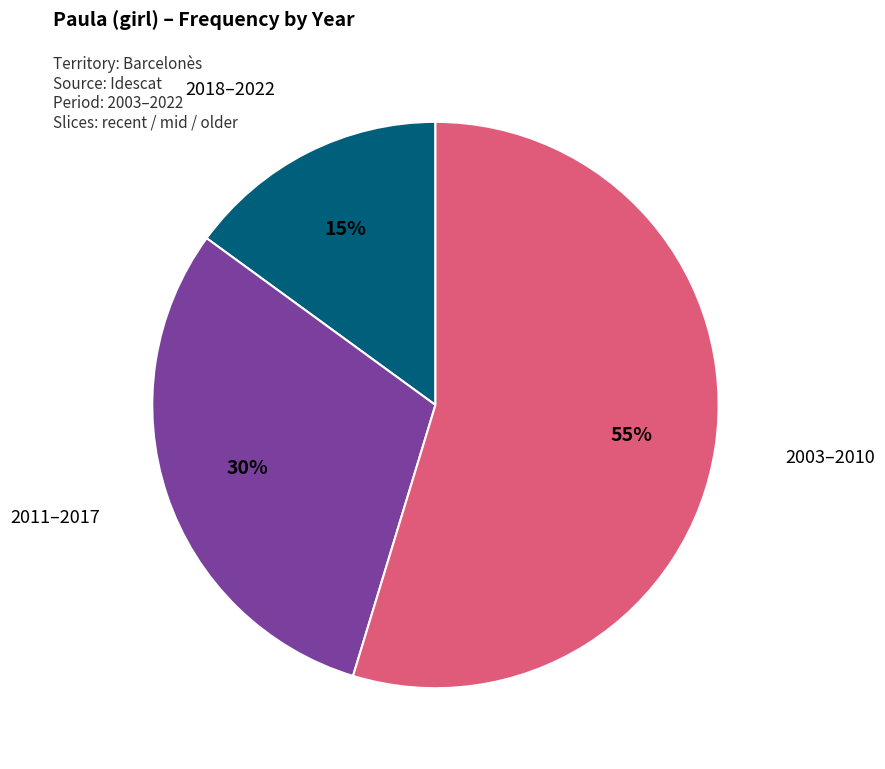

Does any single category account for the majority?

Yes